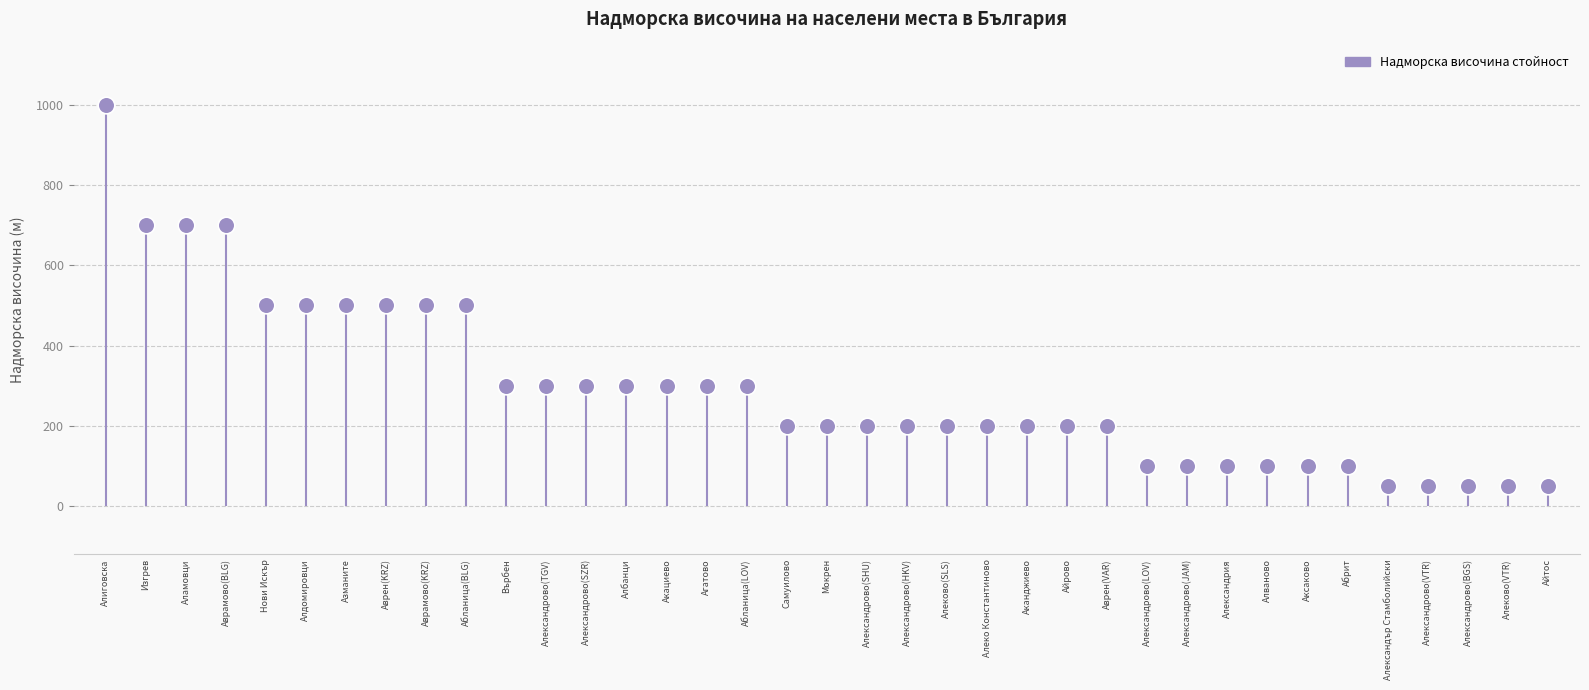

What is the ratio of the value at Абланица(BLG) to the value at Алеково(SLS)?

2.5